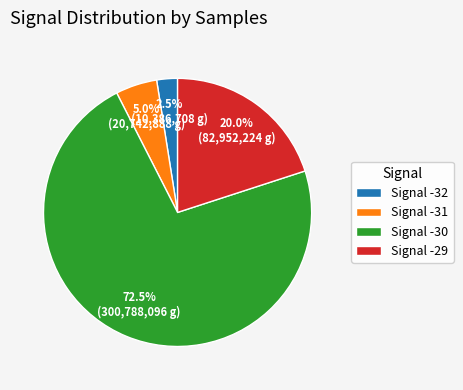

Which category has the biggest portion of the pie?

Signal -30